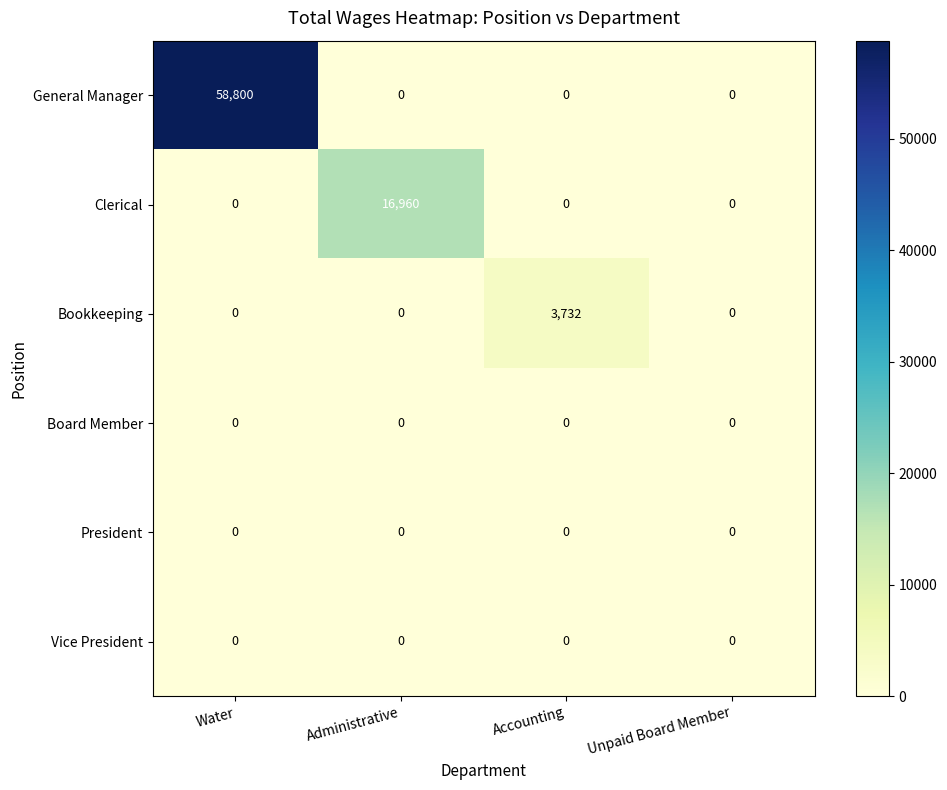

At which category does the chart reach its peak across all series?

Water